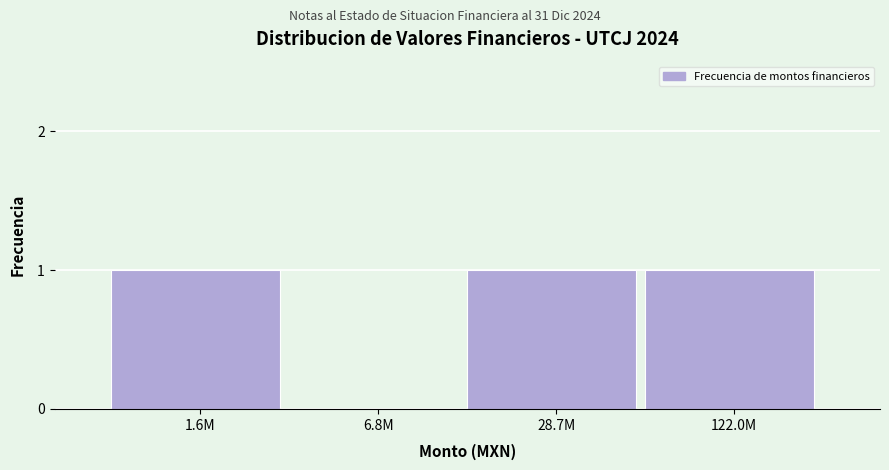

Reading left to right, extract all data points from this chart.

1.6M=1	6.8M=0	28.7M=1	122.0M=1